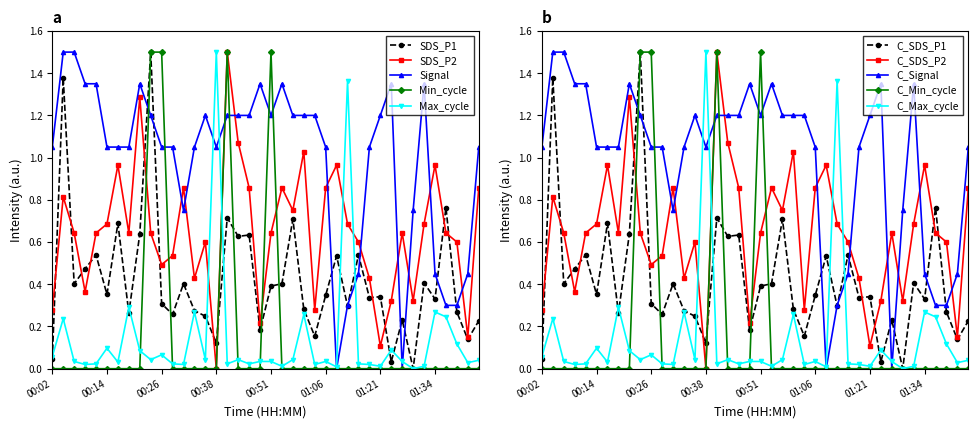

Which series ends up on top after the final intersection of Signal and SDS_P2?

Signal